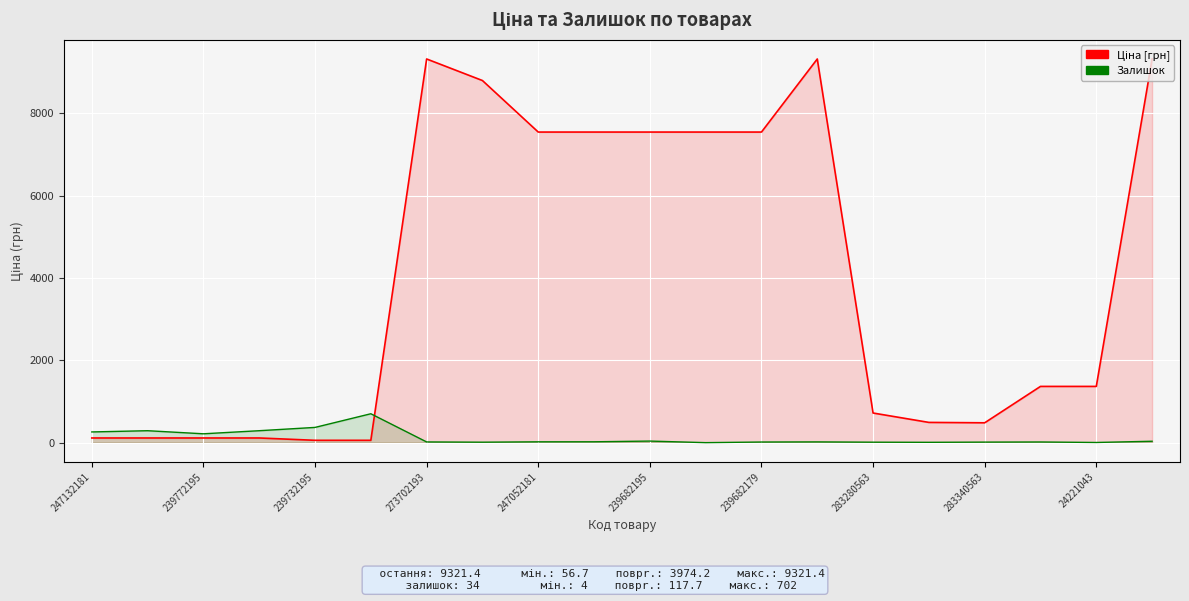

What is the total value across all series at 239682195?

7583.9